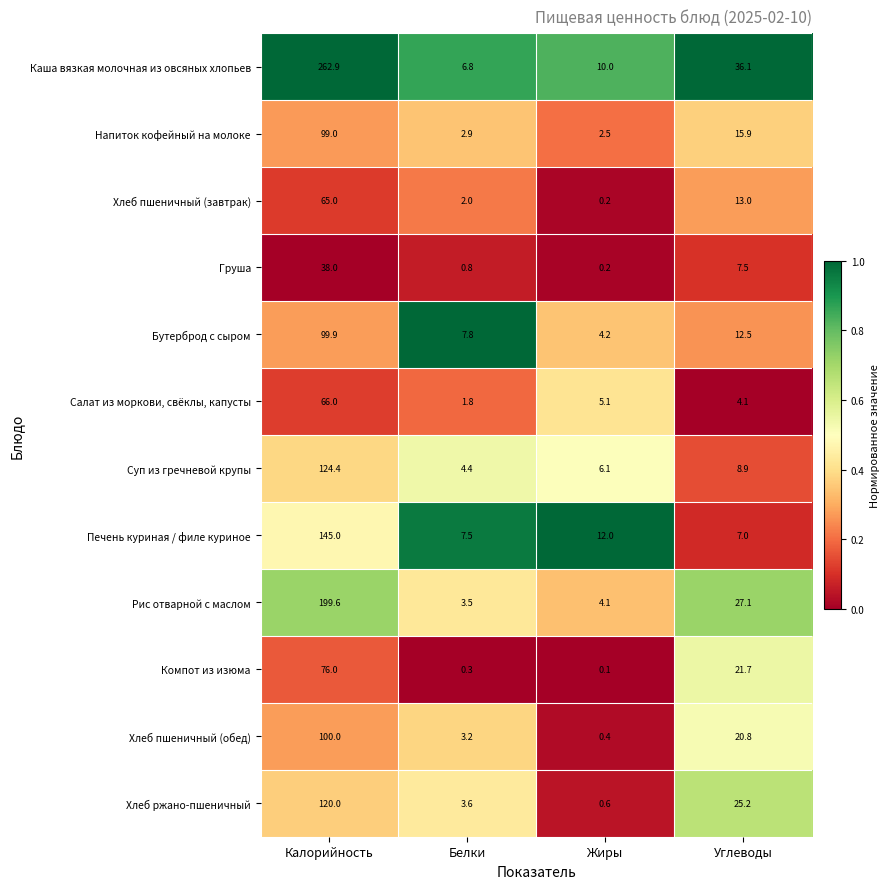

Is it true that Салат из моркови, свёклы, капусты equals 66.0 at Калорийность?

True